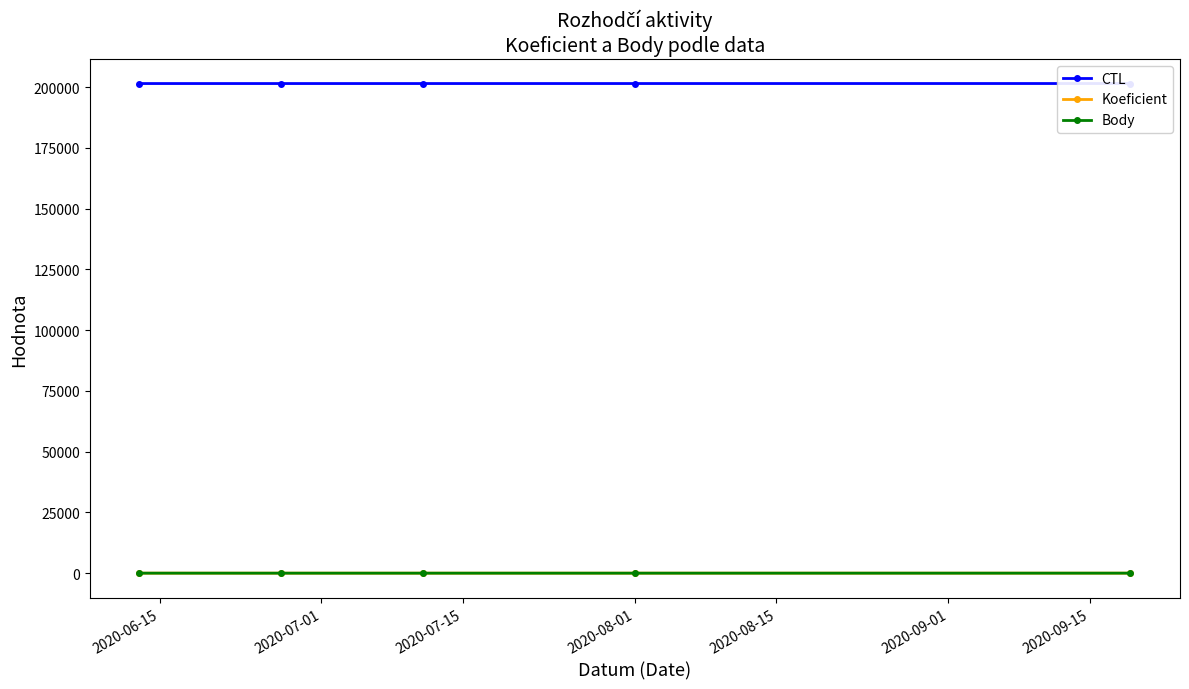

What position from the right is 2020-06-15?

5